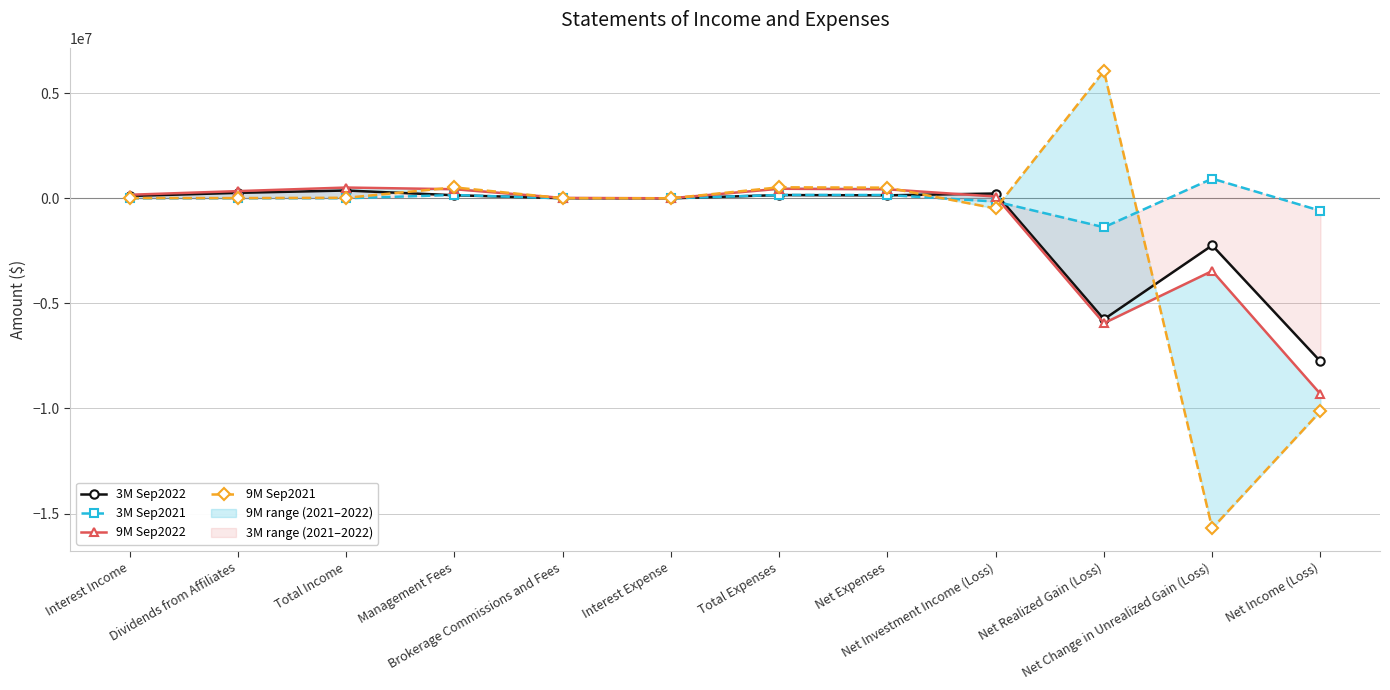

The 9M Sep2022 series shows 455112 at Total Expenses. True or false?

True